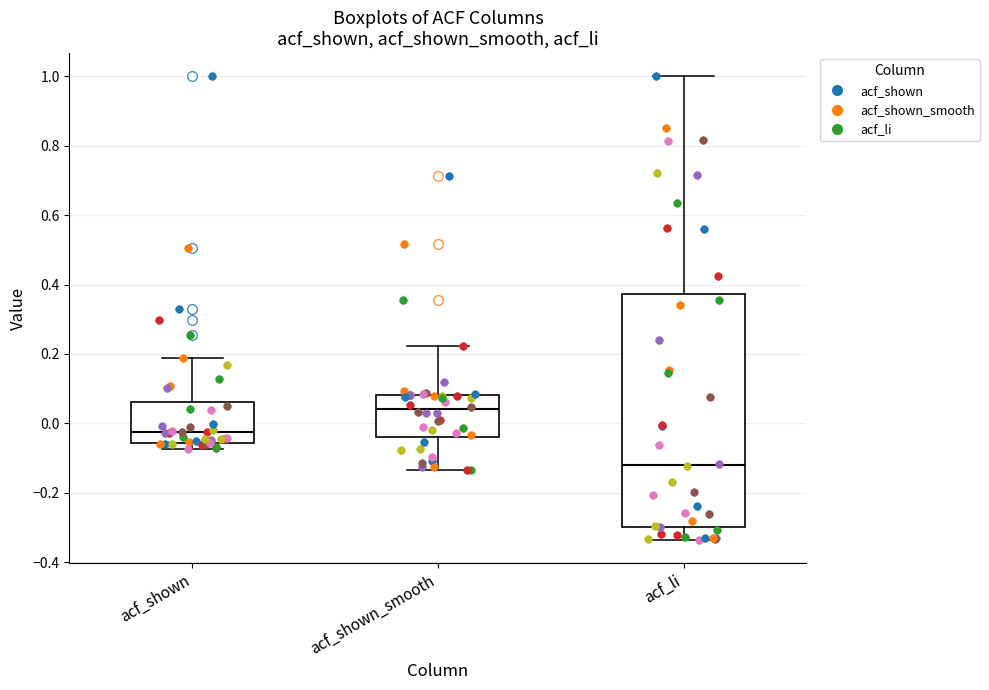

Which box has the highest median line?

acf_shown_smooth